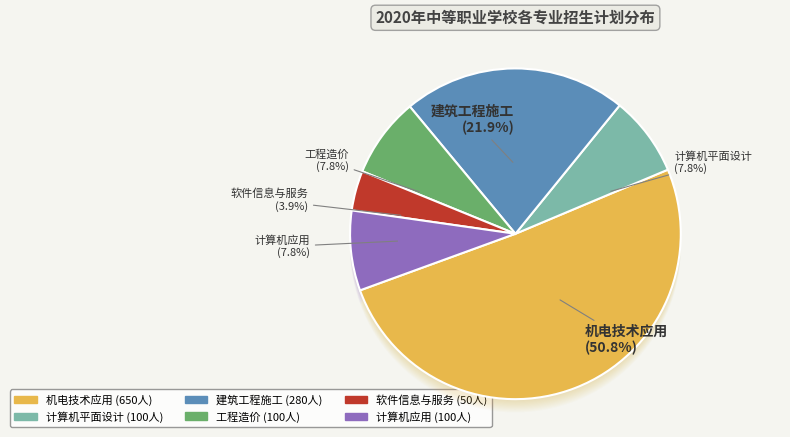

Is there any slice that represents more than half of the pie?

Yes